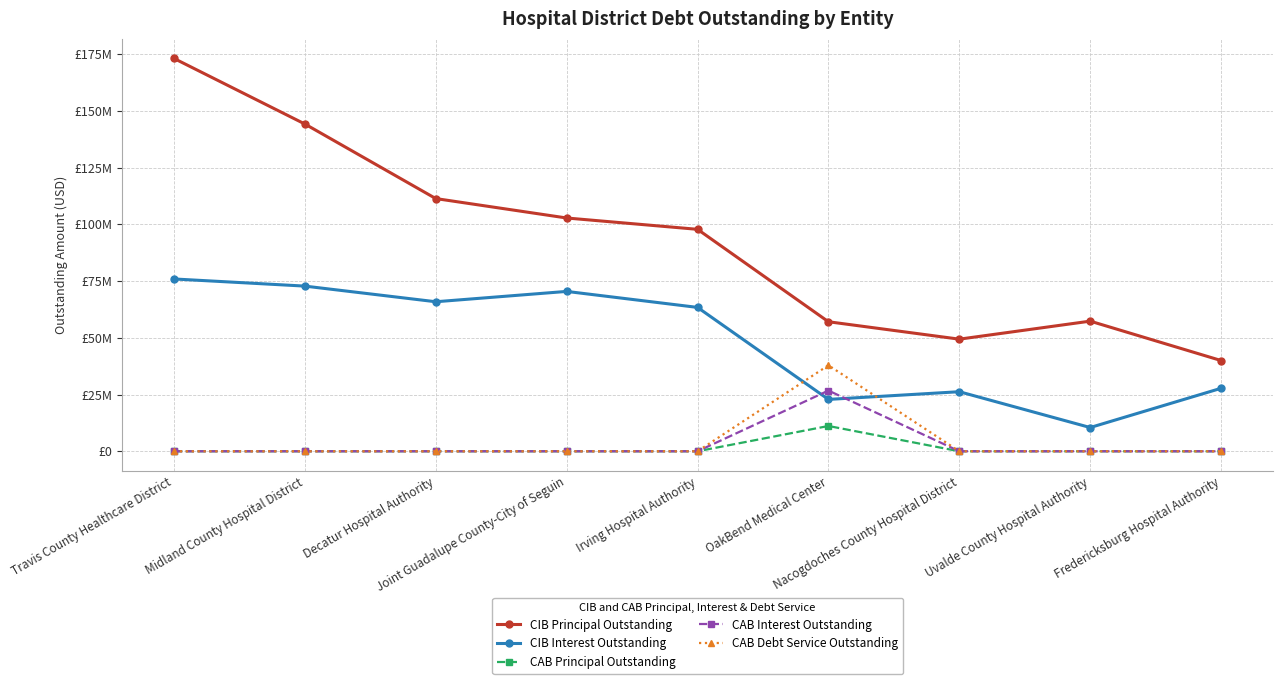

At which label is CAB Principal Outstanding closest to 5574683?

Travis County Healthcare District